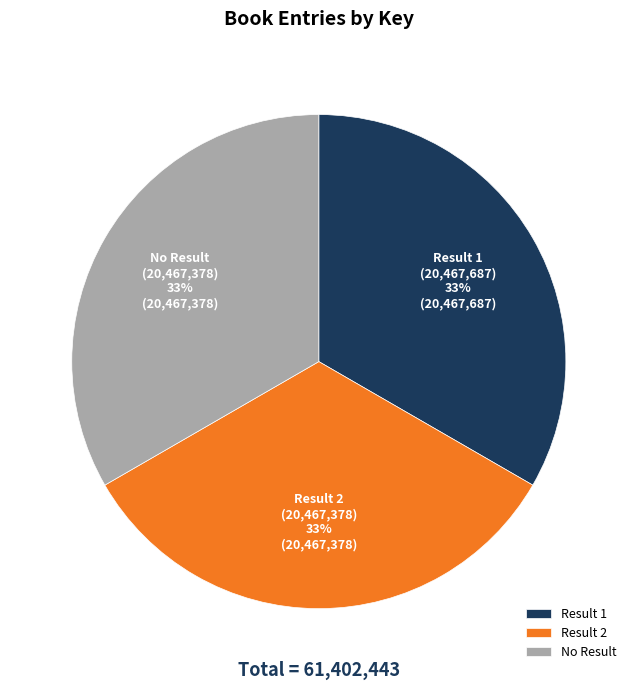

Does any single category account for the majority?

No